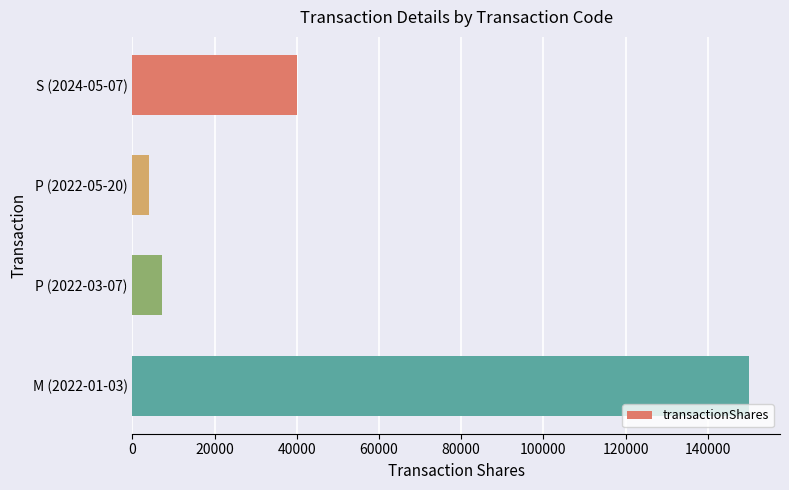

What is the label of the 1st bar from the top?

S (2024-05-07)